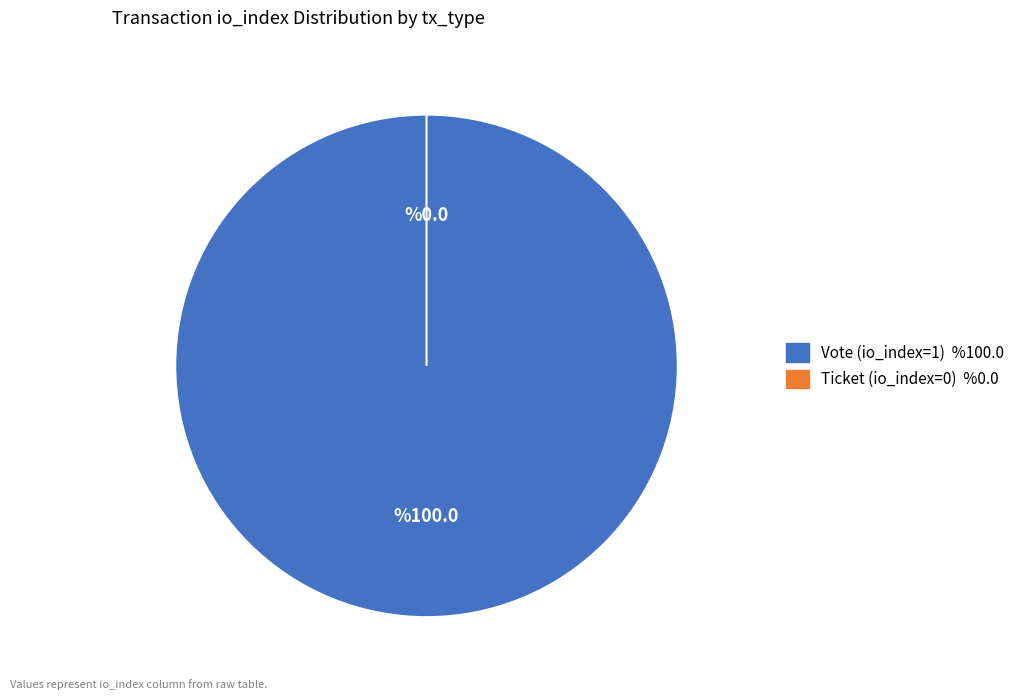

To the nearest percent, what is the average slice percentage?

50%